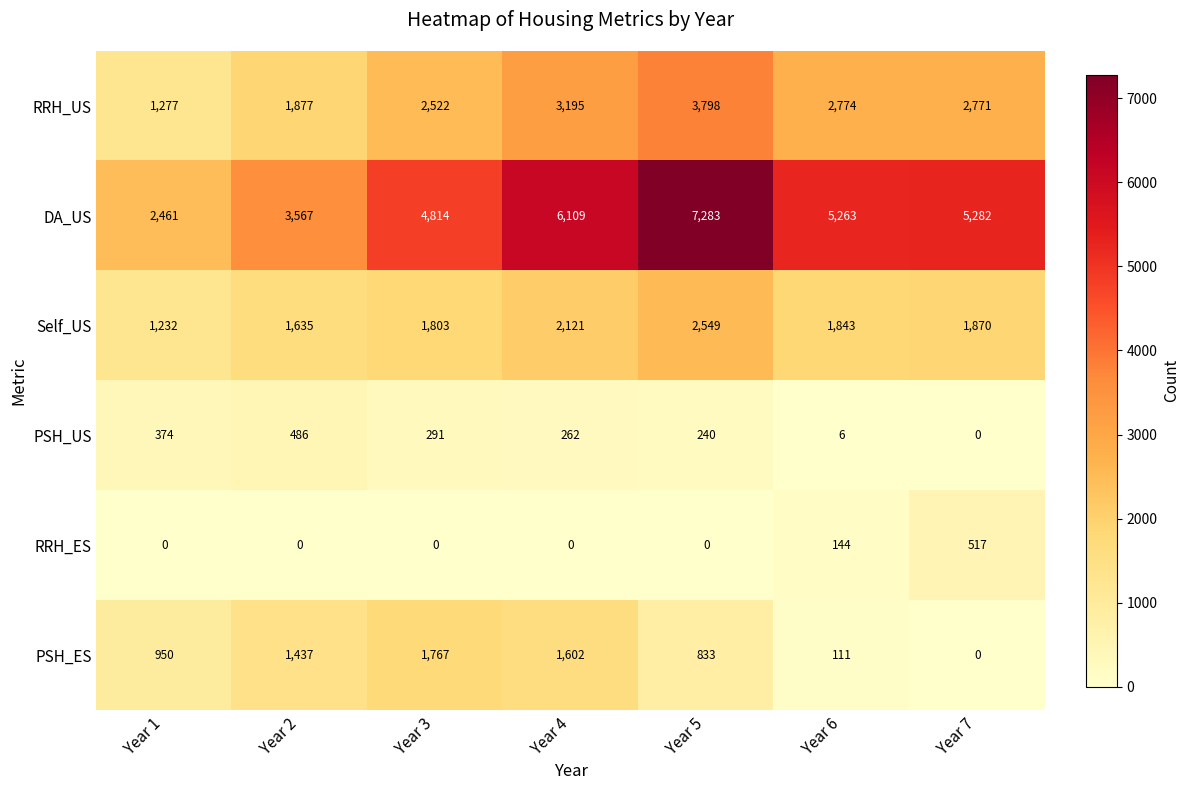

How many distinct data groups are displayed?

6